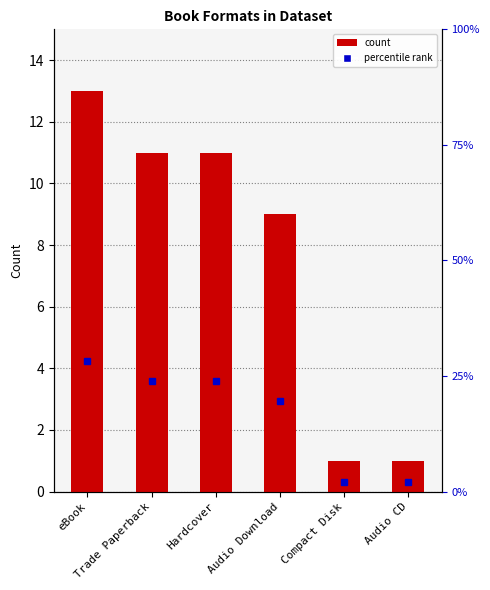

True or false: the data shows 1 at Compact Disk.

True